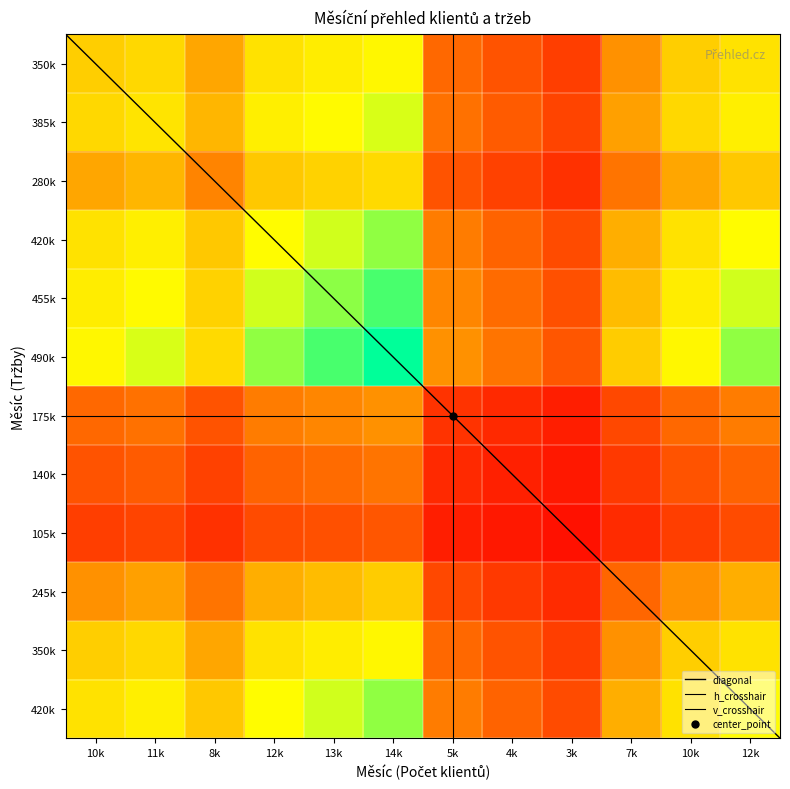

Rank the categories by Počet klientů value from highest to lowest.

14k, 13k, 12k, 12k, 11k, 10k, 10k, 8k, 7k, 5k, 4k, 3k